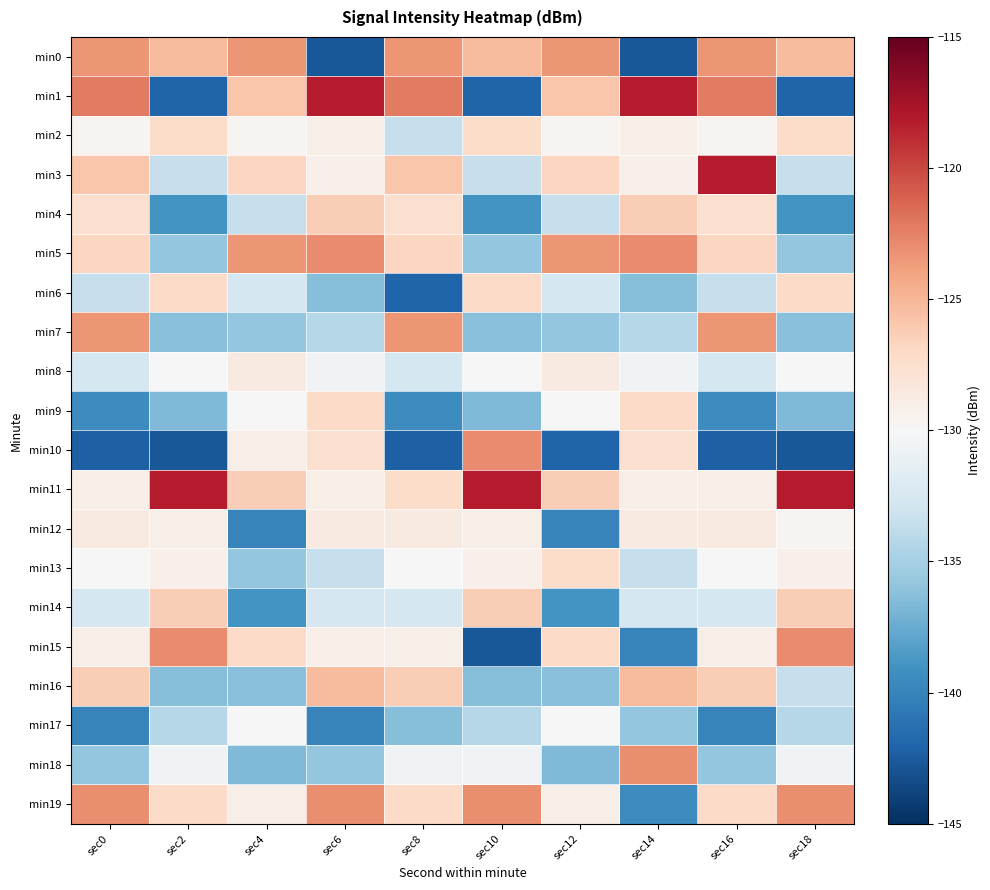

Between sec4 and sec10, which series saw the biggest shift?

min1